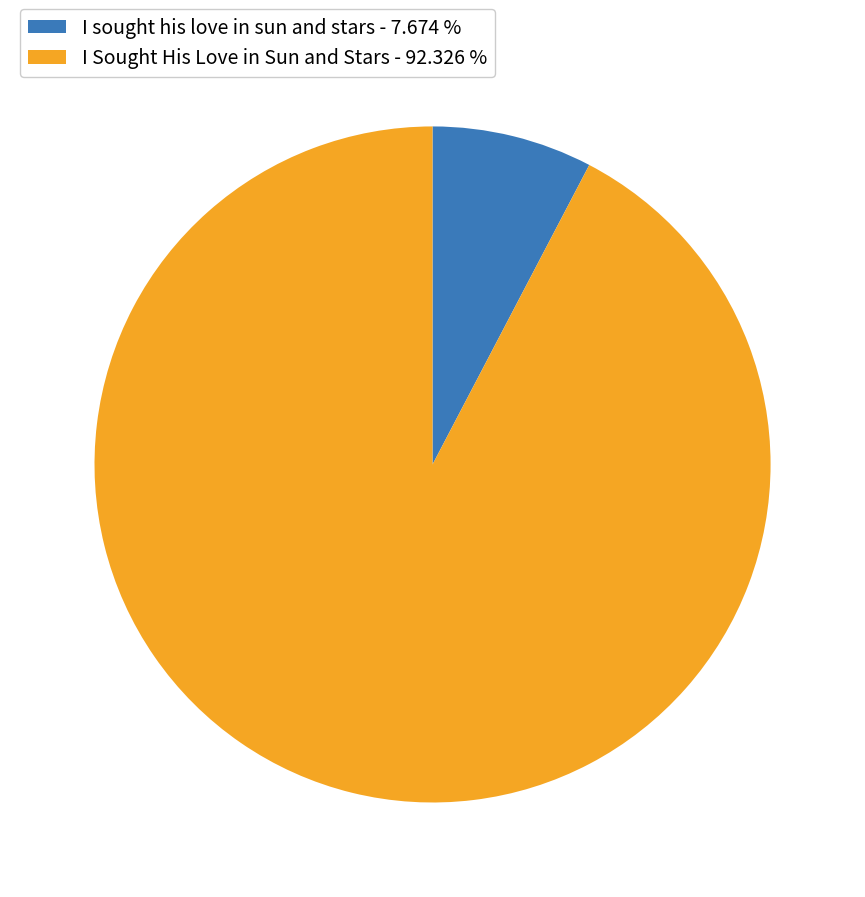

How many slices are in this pie chart?

2